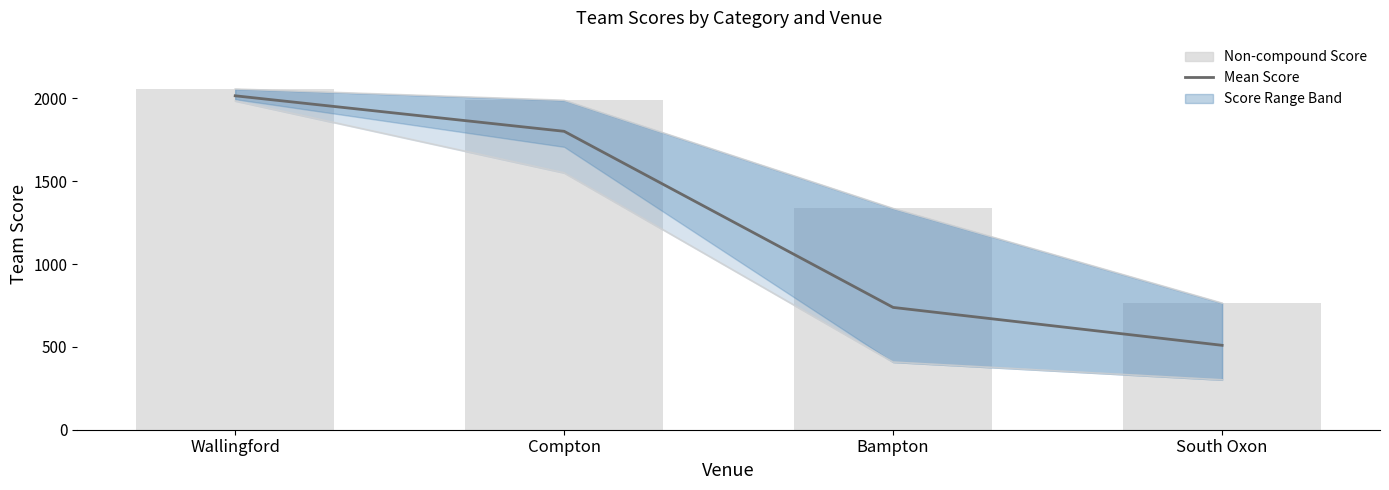

What is the difference between the Mean Score values at Wallingford and South Oxon?

1505.7